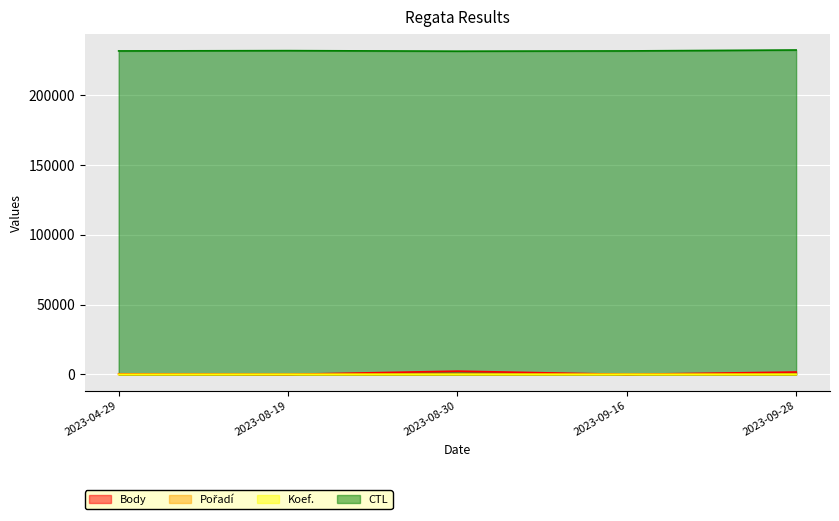

Count the number of categories in the chart.

5